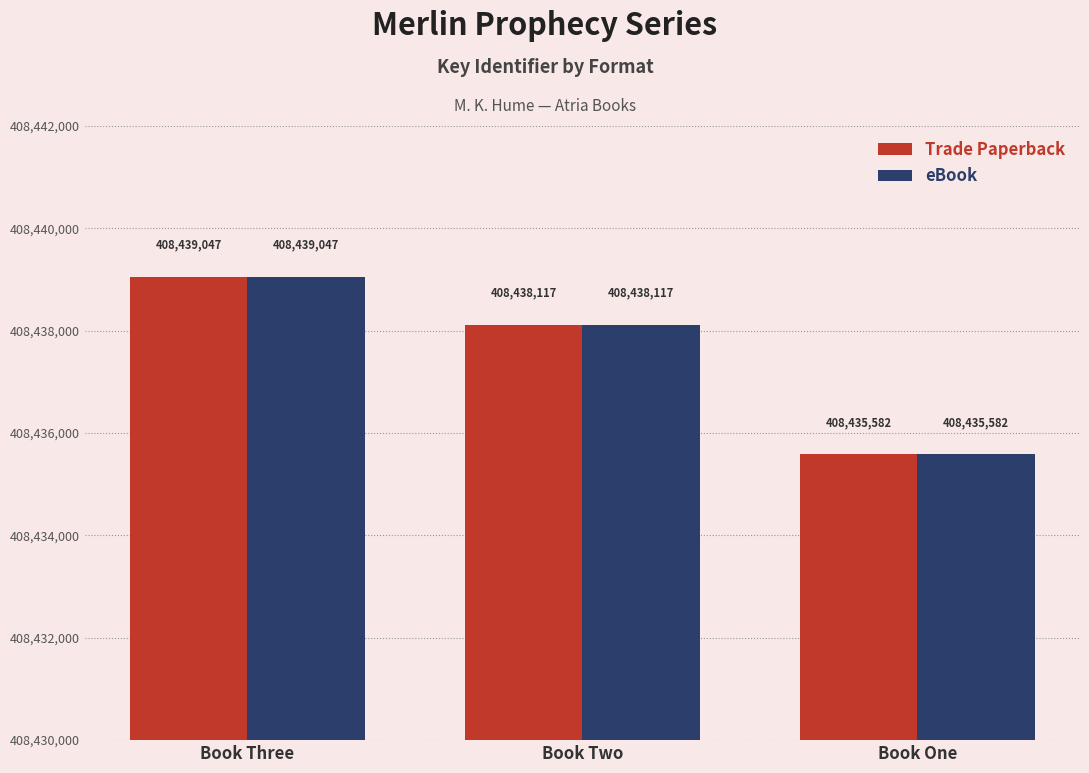

At which label does Trade Paperback reach its minimum?

Book One